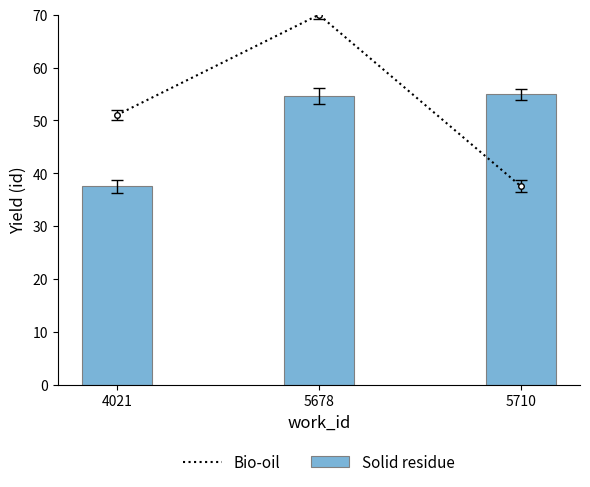

What is the sum of all Bio-oil values?

158.6